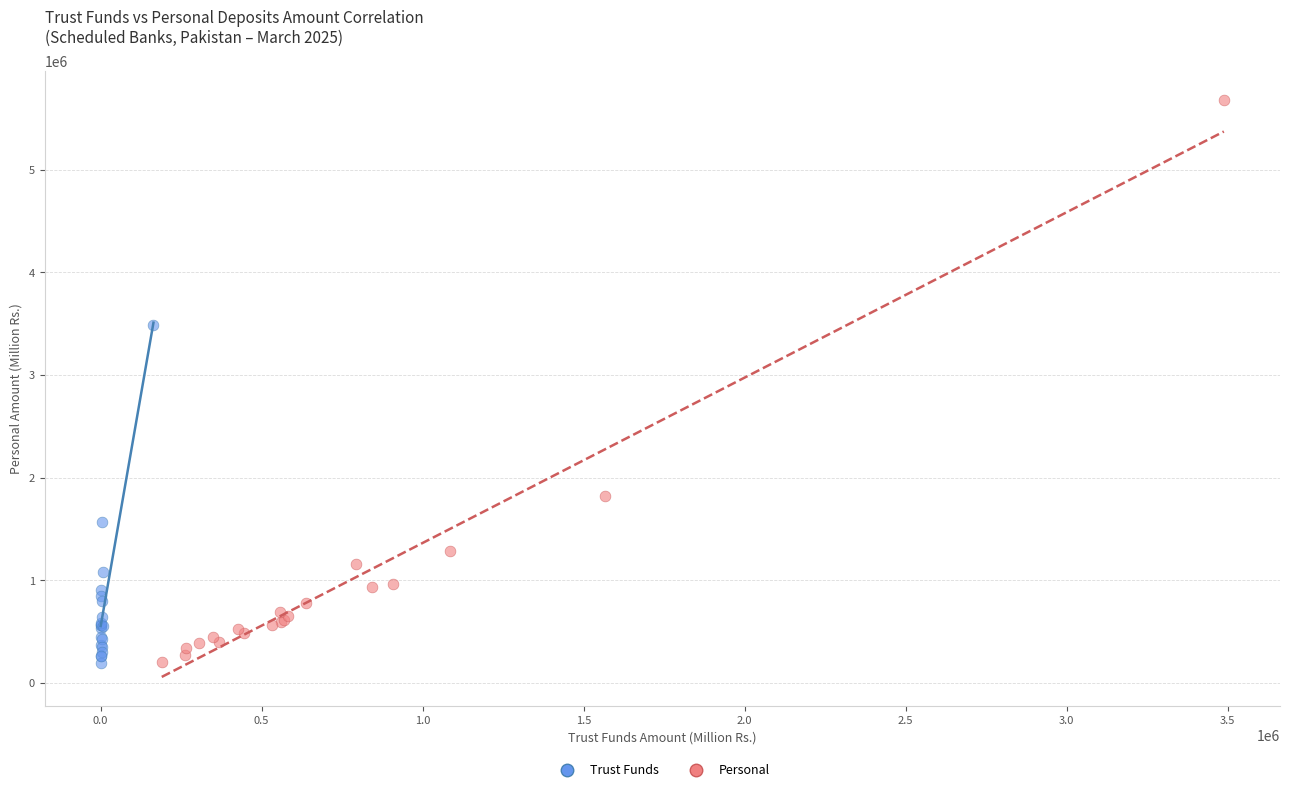

Which series has the largest Y range (max minus min)?

Personal